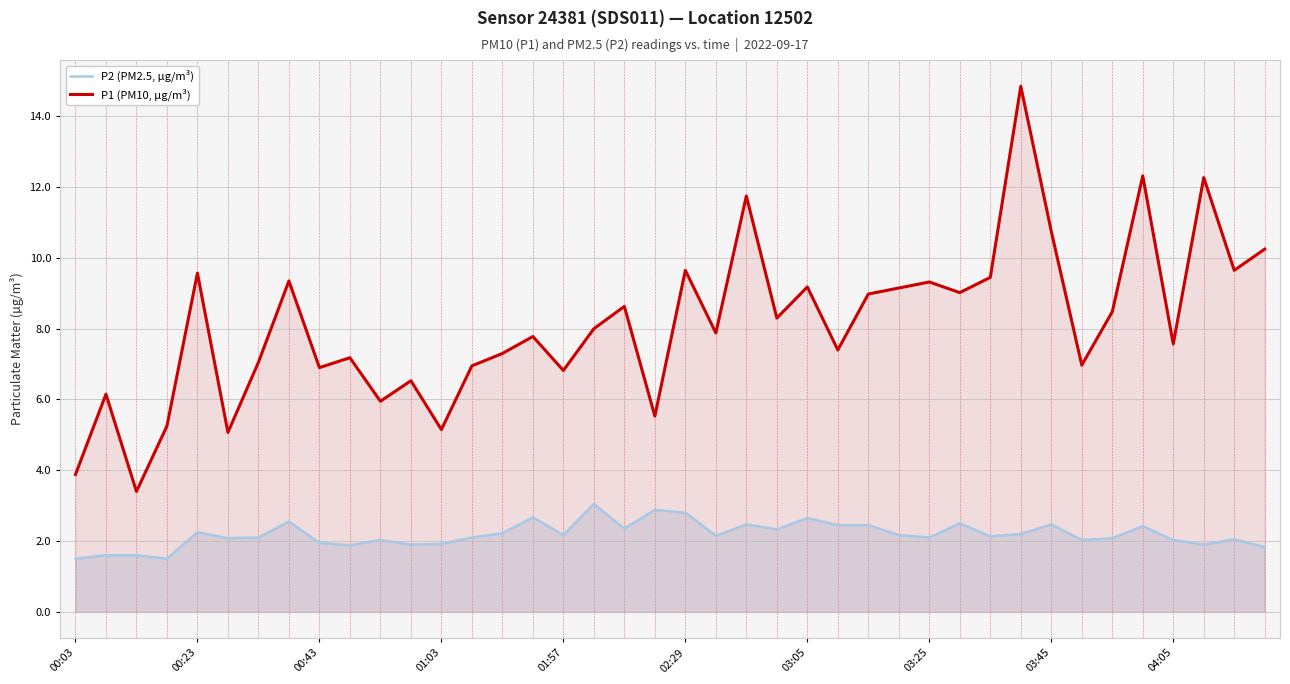

Between 21 and 35, which series saw the biggest shift?

P1 (PM10, µg/m³)